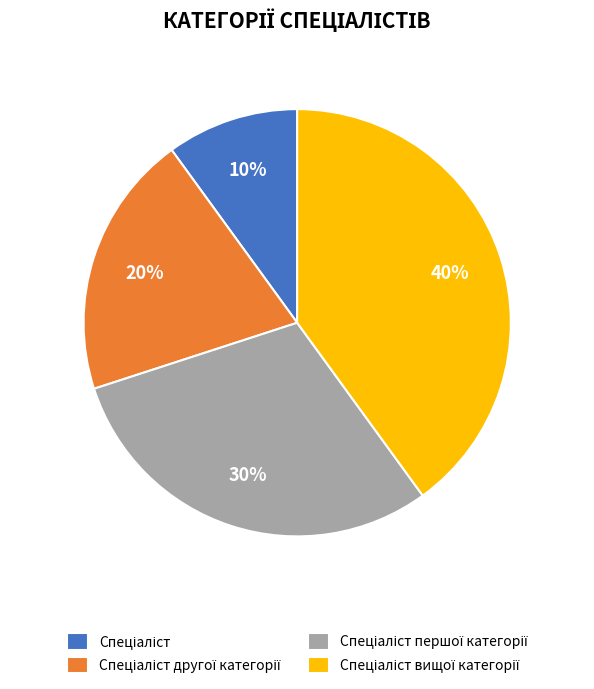

Is there a majority slice in this chart?

No